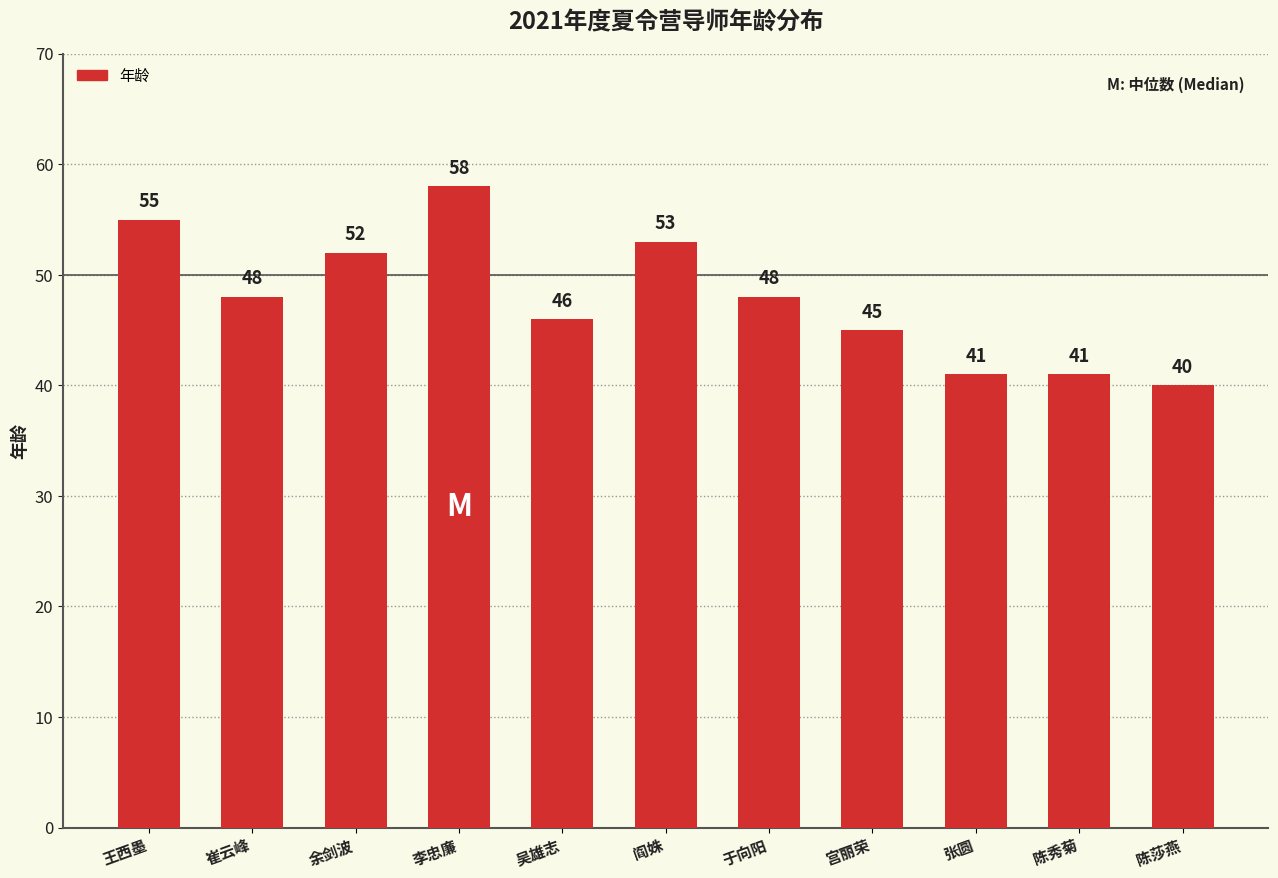

What is the label of the 3rd bar from the left?

余剑波